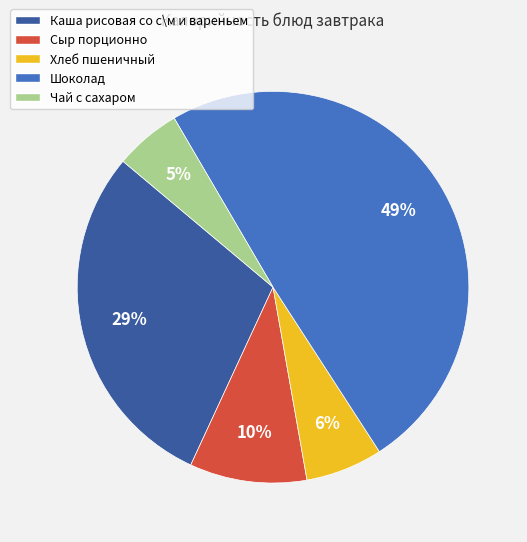

To the nearest percent, what percentage of the pie is Шоколад?

49%